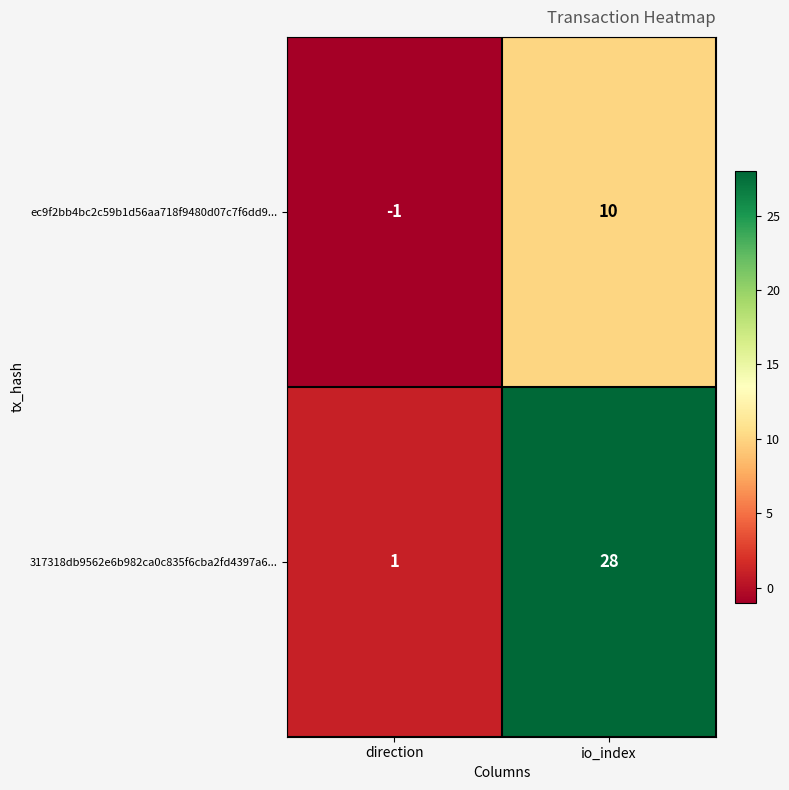

Between direction and io_index, which series saw the biggest shift?

317318db9562e6b982ca0c835f6cba2fd4397a6...